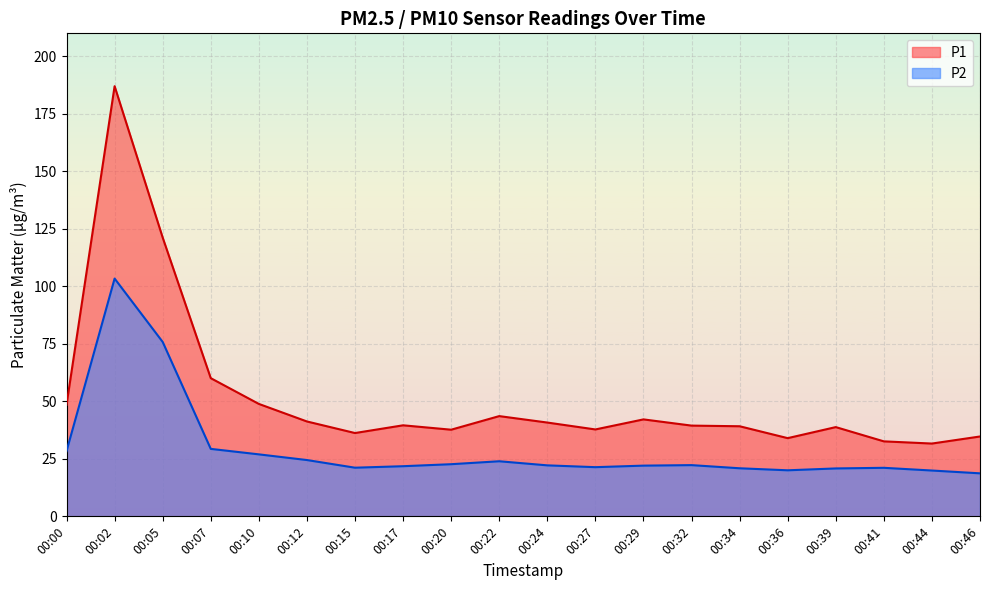

What are all the series names shown in the legend?

P1, P2